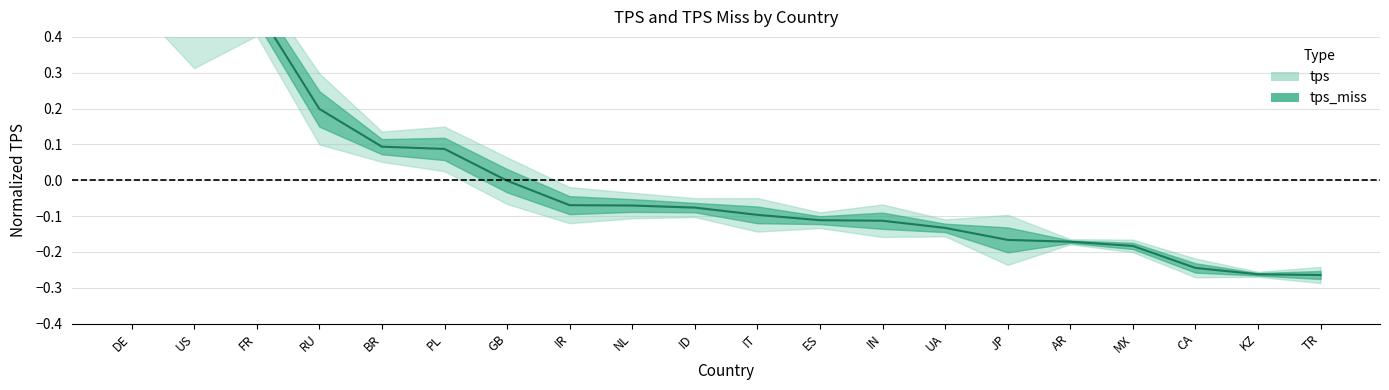

What is the label of the 17th point from the right?

RU